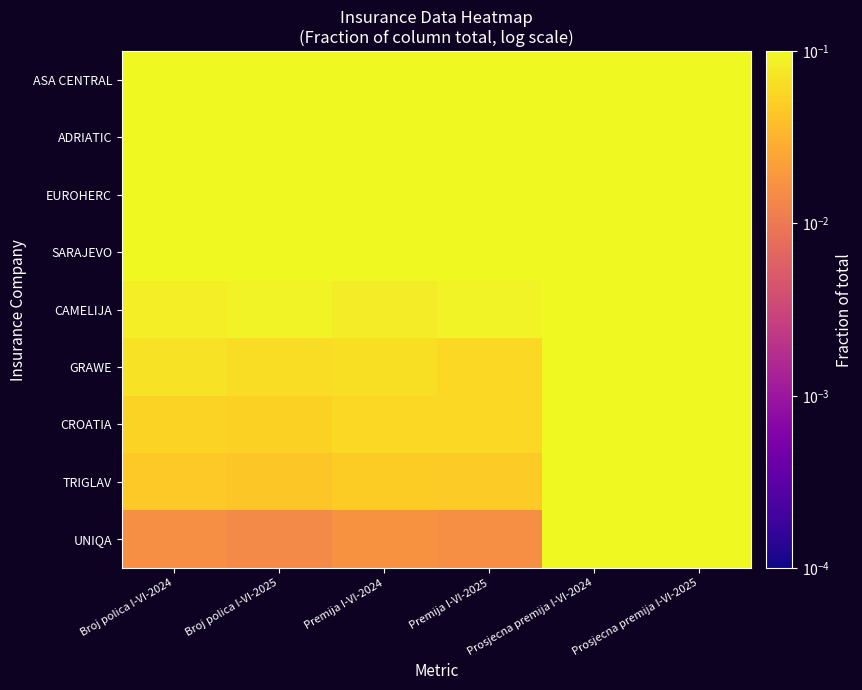

Count the number of data series in this chart.

9